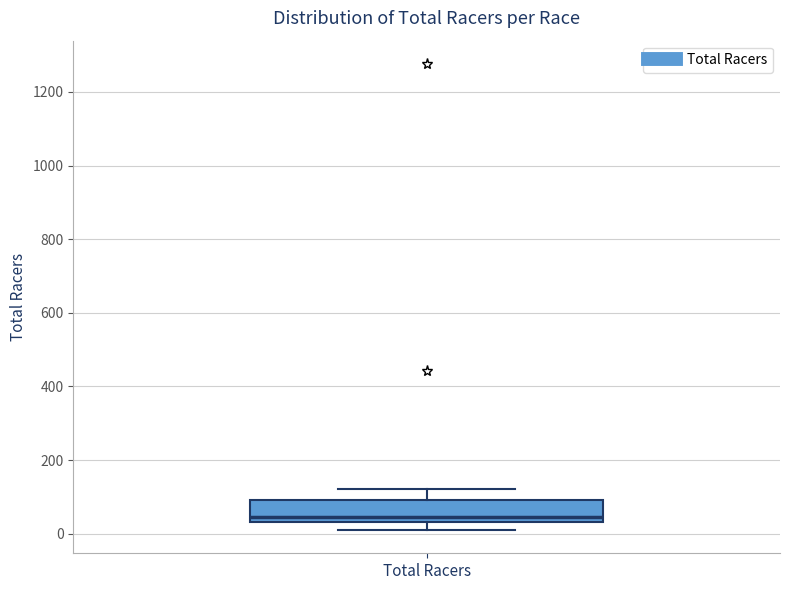

Read this box plot against the y-axis: the position of the median line, the range covered by the box, and the ends of both whiskers. The values are not printed on the chart, so give them approximately, as read against the axis.

median 40 (just above the box's lower edge), box 40 to 100, whiskers 20 to 120